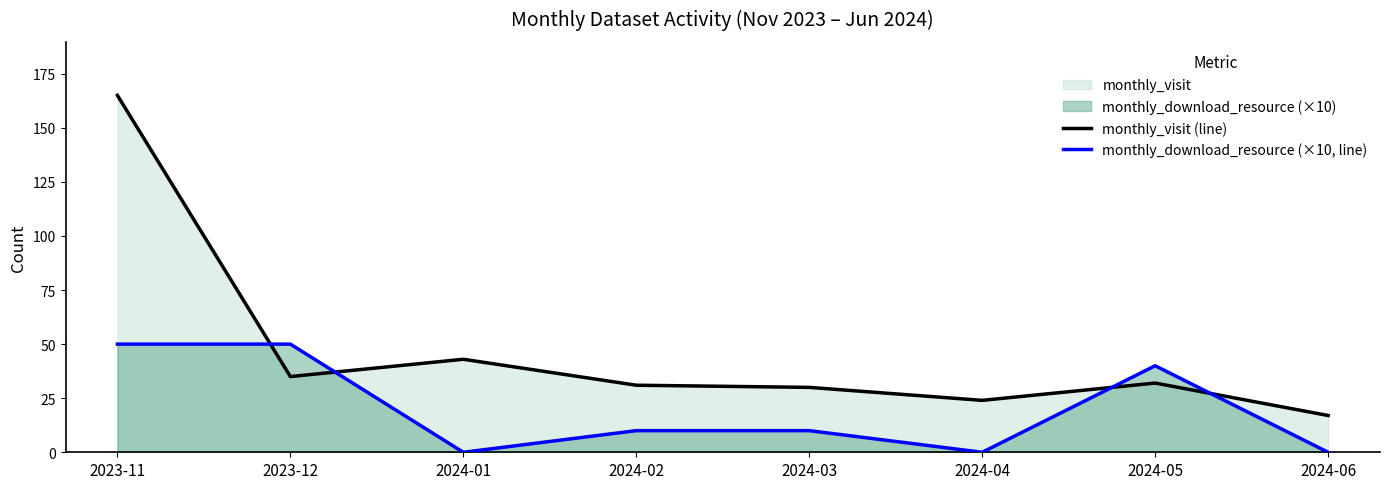

Where do monthly_download_resource (×10, line) and monthly_visit (line) first cross each other?

2023-11 and 2023-12